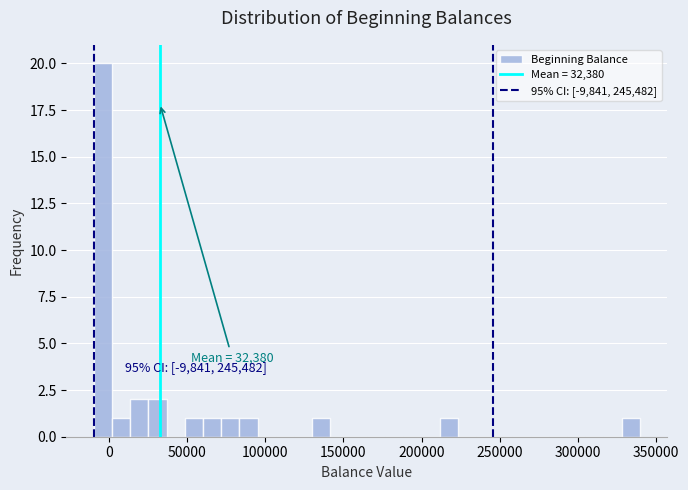

Read against the x-axis, roughly where is the centre of the tallest bar?

-5000